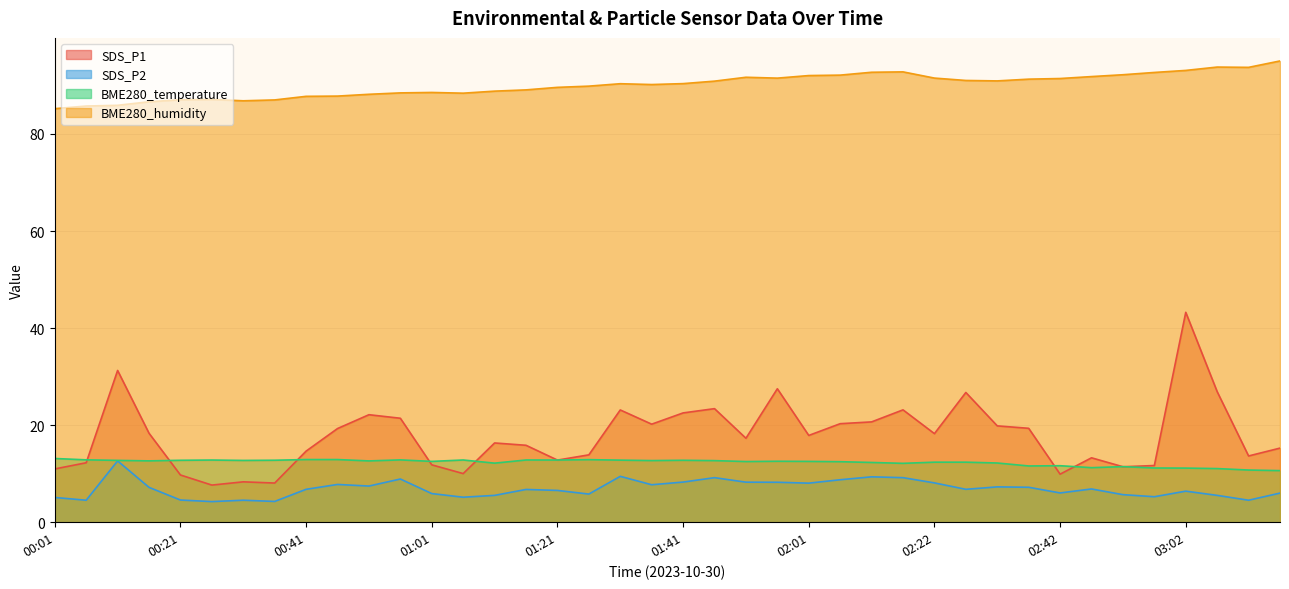

The SDS_P2 series shows 11.3 at 01:56. True or false?

False